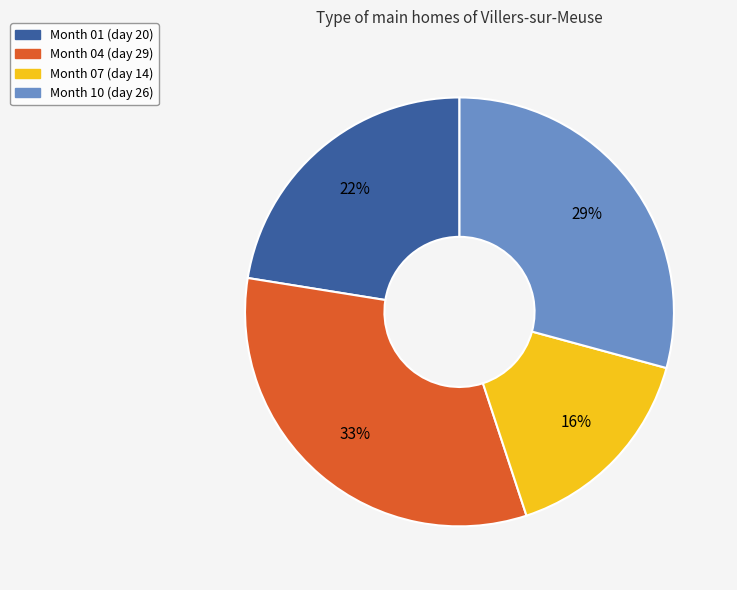

The Month 01 (day 20) slice represents 22% of the pie. True or false?

True